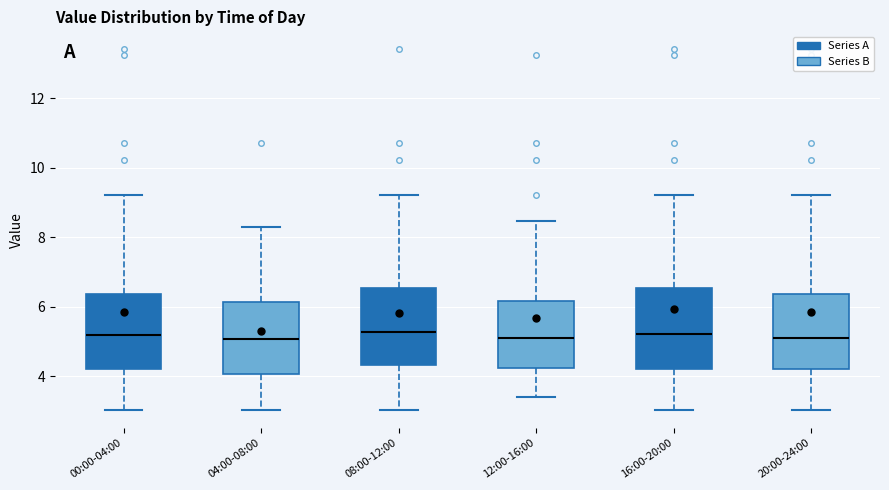

Reading left to right, transcribe this box plot: for each box, give where its median line is, the range the box spans, and where its two whiskers end, as read against the y-axis. The values are not printed on the chart, so give them approximately, as read against the axis.

00:00-04:00: median 5.2, box 4.2 to 6.4, whiskers 3.0 to 9.2
04:00-08:00: median 5.0, box 4.0 to 6.2, whiskers 3.0 to 8.4
08:00-12:00: median 5.2, box 4.4 to 6.6, whiskers 3.0 to 9.2
12:00-16:00: median 5.2, box 4.2 to 6.2, whiskers 3.4 to 8.4
16:00-20:00: median 5.2, box 4.2 to 6.6, whiskers 3.0 to 9.2
20:00-24:00: median 5.2, box 4.2 to 6.4, whiskers 3.0 to 9.2